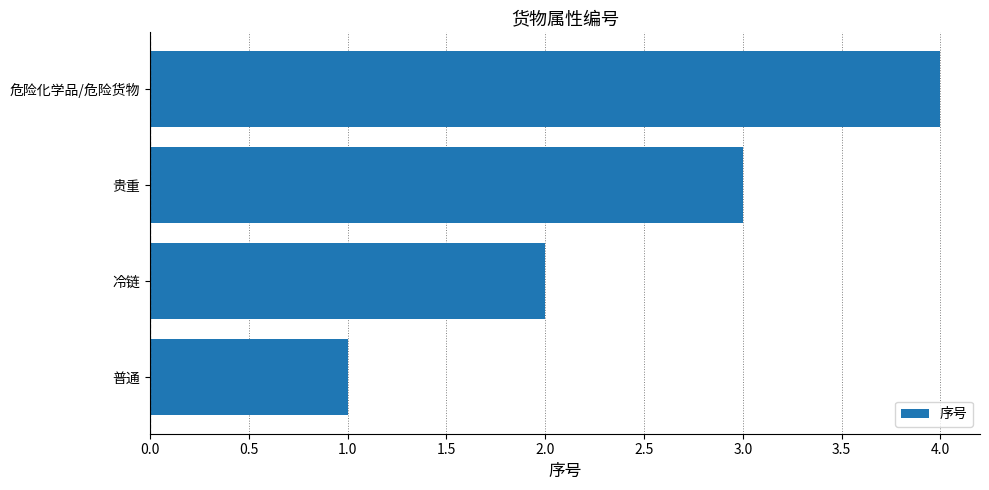

What is the sum of the values at 危险化学品/危险货物 and 普通?

5